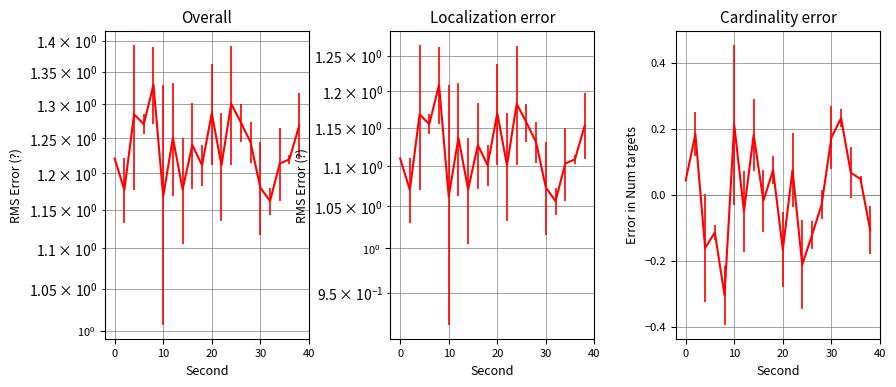

List the labels in order of value, largest first.

8, 24, 20, 4, 26, 6, 38, 12, 28, 16, 0, 36, 34, 18, 22, 30, 14, 2, 10, 32